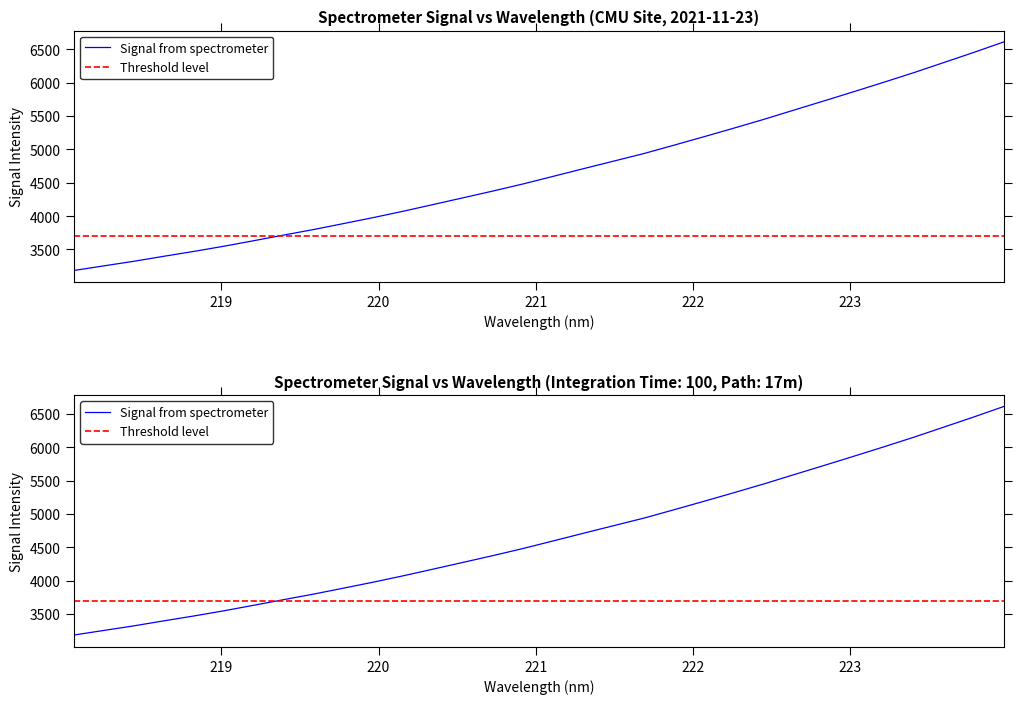

True or false: x has a value of 2906.5 at 27.

False